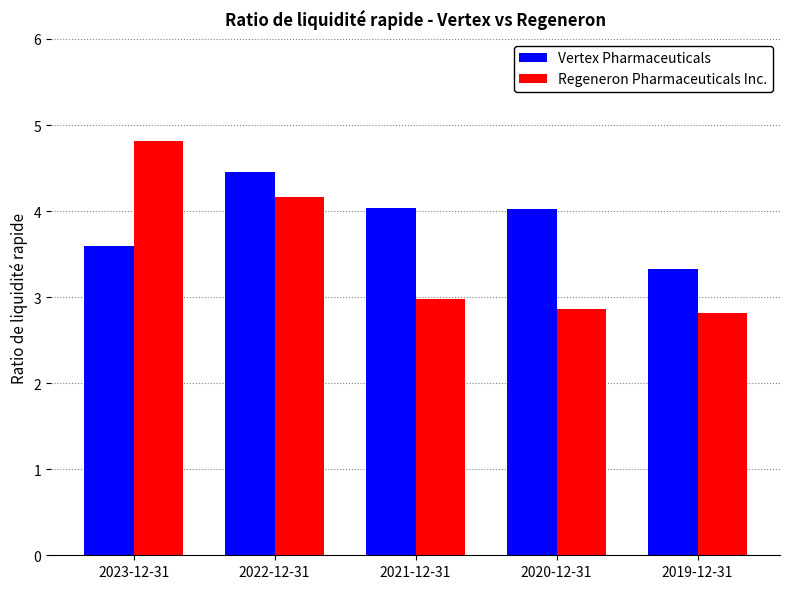

How many distinct data groups are displayed?

2